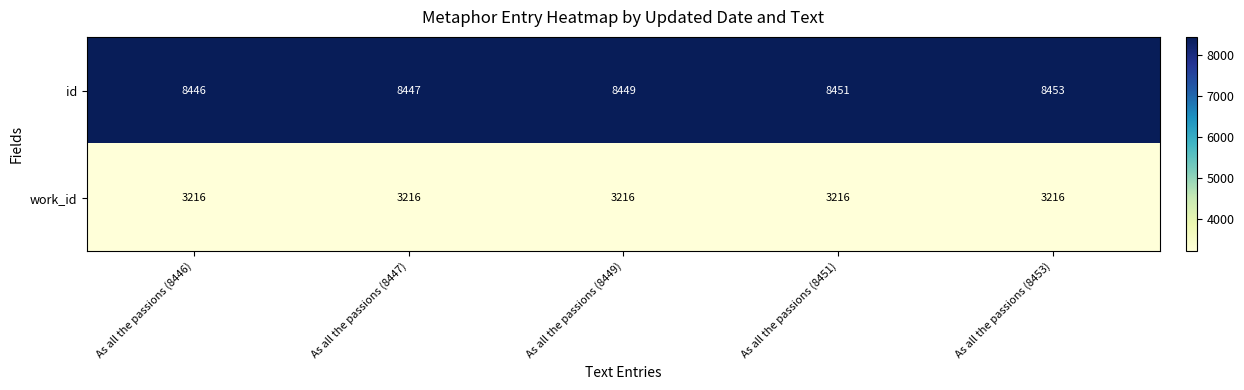

What is the difference between the second highest and minimum values in the id series?

5